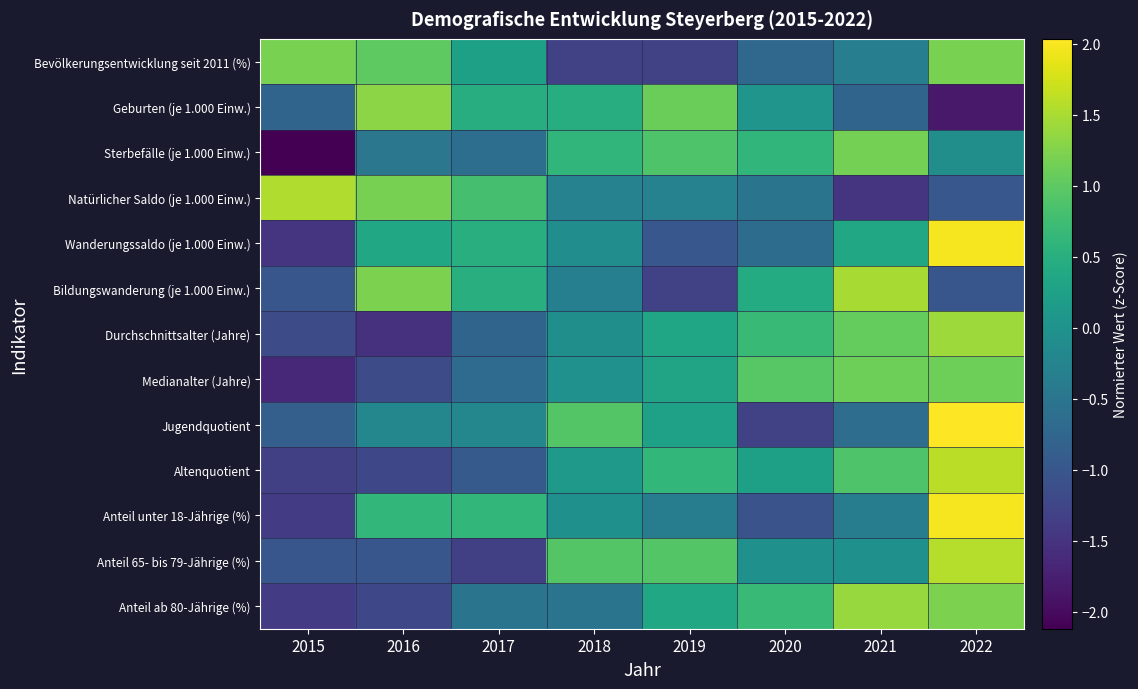

Rank the series at 2020 from highest to lowest value.

Medianalter (Jahre), Anteil ab 80-Jährige (%), Durchschnittsalter (Jahre), Sterbefälle (je 1.000 Einw.), Bildungswanderung (je 1.000 Einw.), Altenquotient, Geburten (je 1.000 Einw.), Anteil 65- bis 79-Jährige (%), Natürlicher Saldo (je 1.000 Einw.), Wanderungssaldo (je 1.000 Einw.), Bevölkerungsentwicklung seit 2011 (%), Anteil unter 18-Jährige (%), Jugendquotient